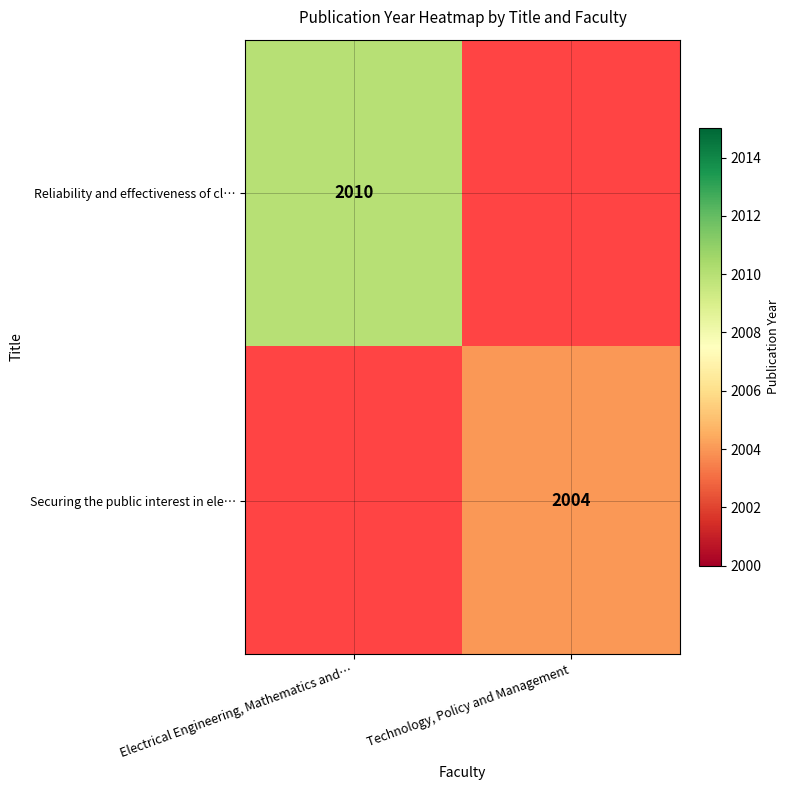

True or false: Securing the public interest in ele… has a value of 2939 at Technology, Policy and Management.

False